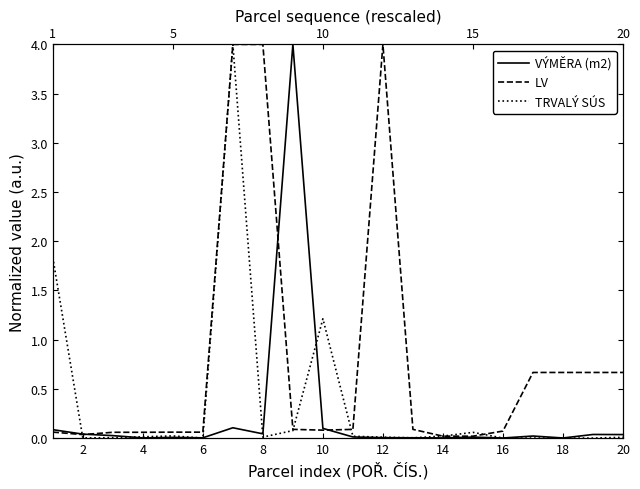

Reading right to left, what are all the values shown in this chart?

VÝMĚRA (m2): 0.0	0.0	0.0	0.0	0.0	0.0	0.0	0.0	0.0	0.0	0.1	4.0	0.0	0.1	0.0	0.0	0.0	0.0	0.0	0.1
LV: 0.7	0.7	0.7	0.7	0.1	0.0	0.0	0.1	4.0	0.1	0.1	0.1	4.0	4.0	0.1	0.1	0.1	0.1	0.0	0.1
TRVALÝ SÚS: 0.0	0.0	0.0	0.0	0.0	0.1	0.0	0.0	0.0	0.0	1.2	0.1	0.0	4.0	0.0	0.0	0.0	0.0	0.0	1.8